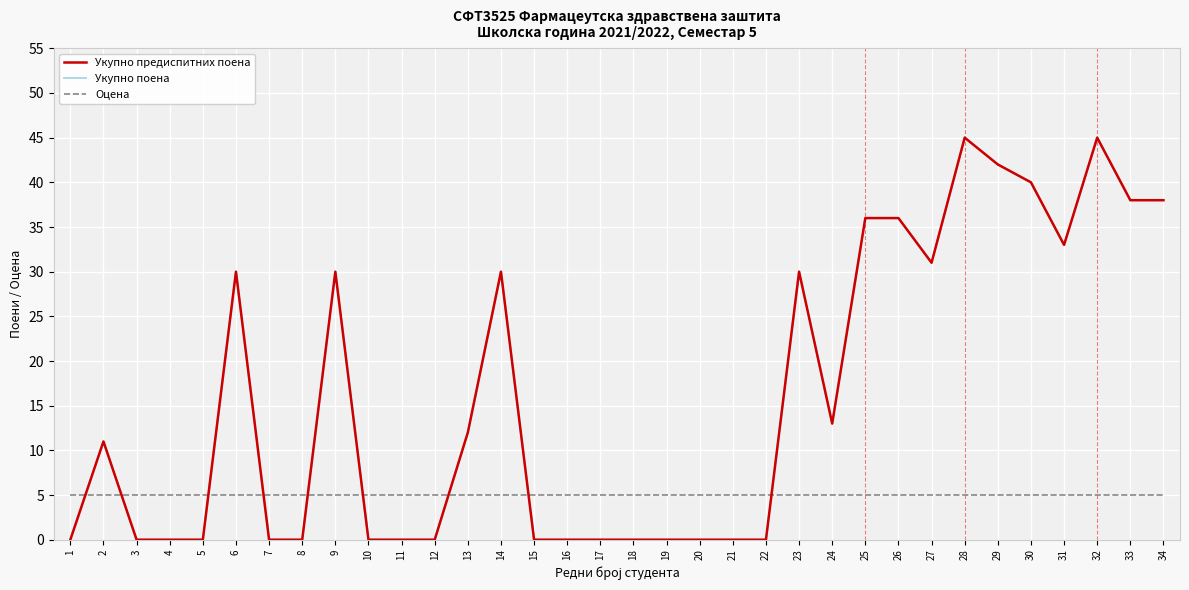

Does the chart display data point markers on the line(s)?

No